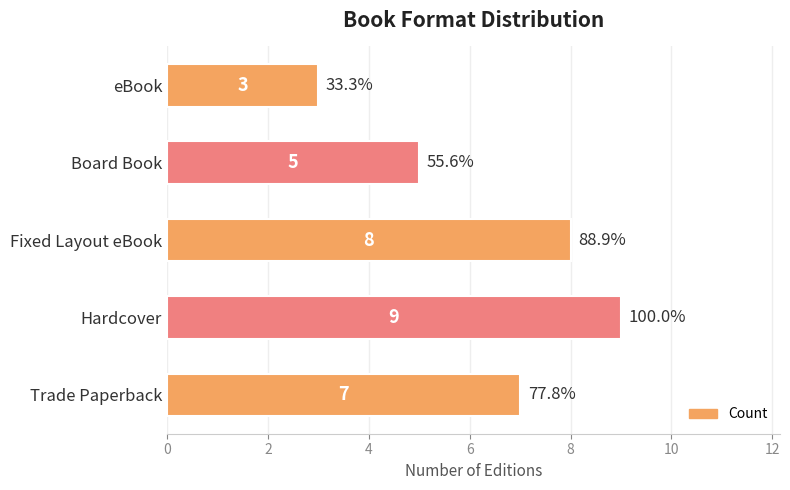

Reading top to bottom, extract all data points from this chart.

eBook=3	Board Book=5	Fixed Layout eBook=8	Hardcover=9	Trade Paperback=7